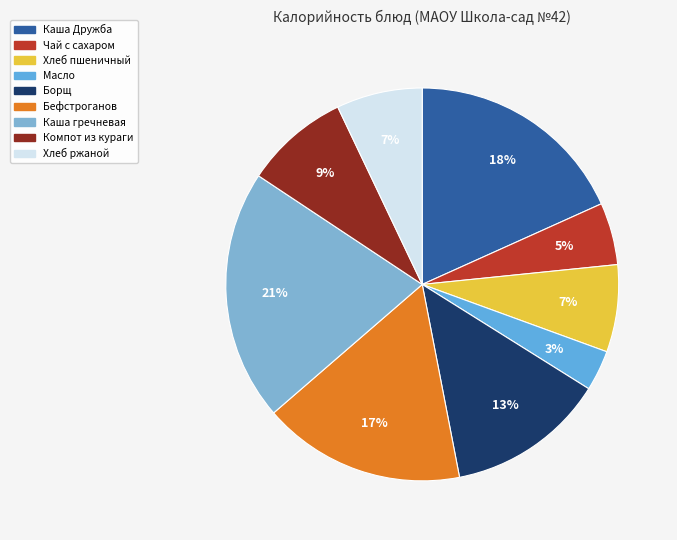

Rank the categories by value from highest to lowest.

Каша гречневая, Каша Дружба, Бефстроганов, Борщ, Компот из кураги, Хлеб пшеничный, Хлеб ржаной, Чай с сахаром, Масло